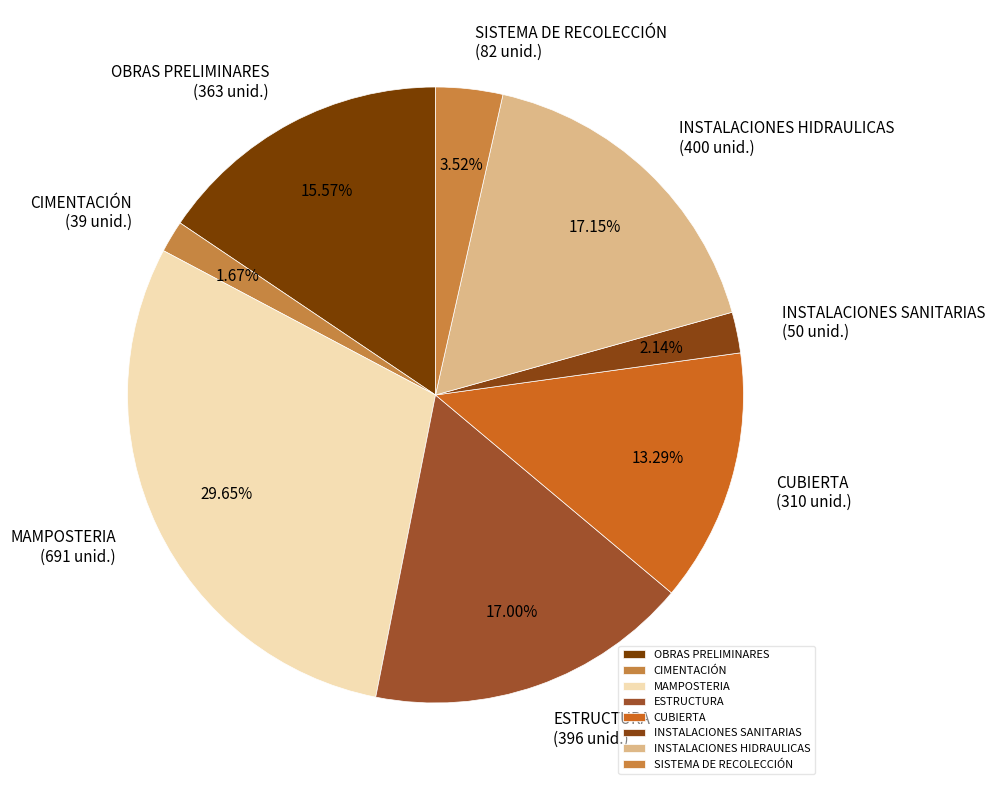

Do INSTALACIONES HIDRAULICAS and MAMPOSTERIA together represent more than half of the pie?

No